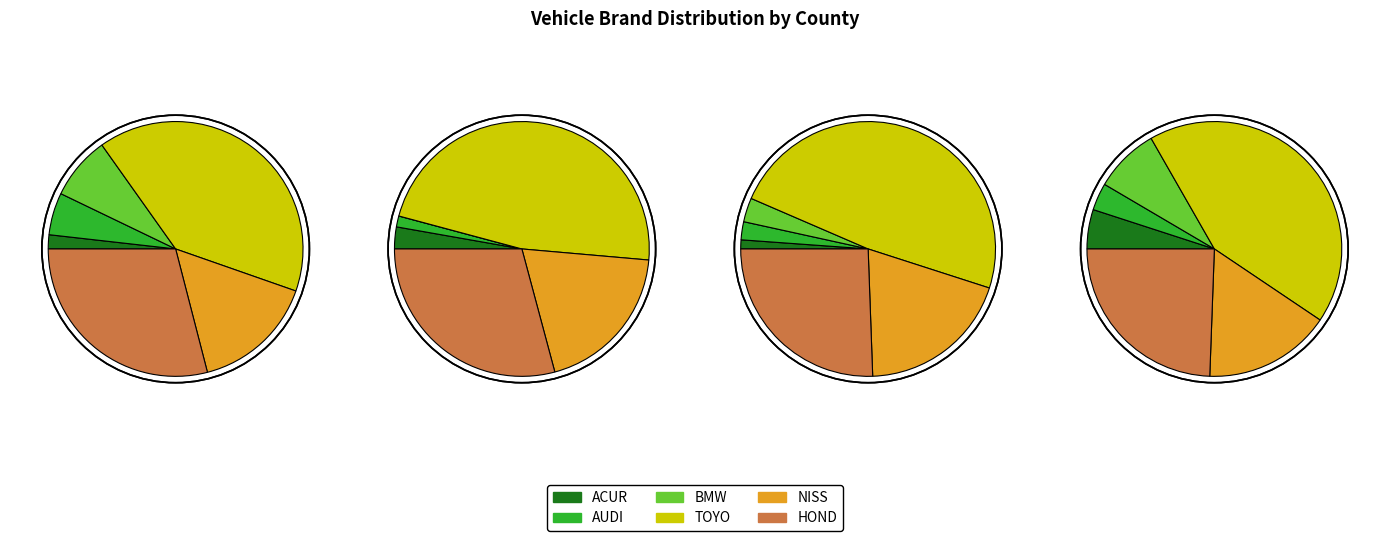

True or false: 26 accounts for 1% of the total.

True